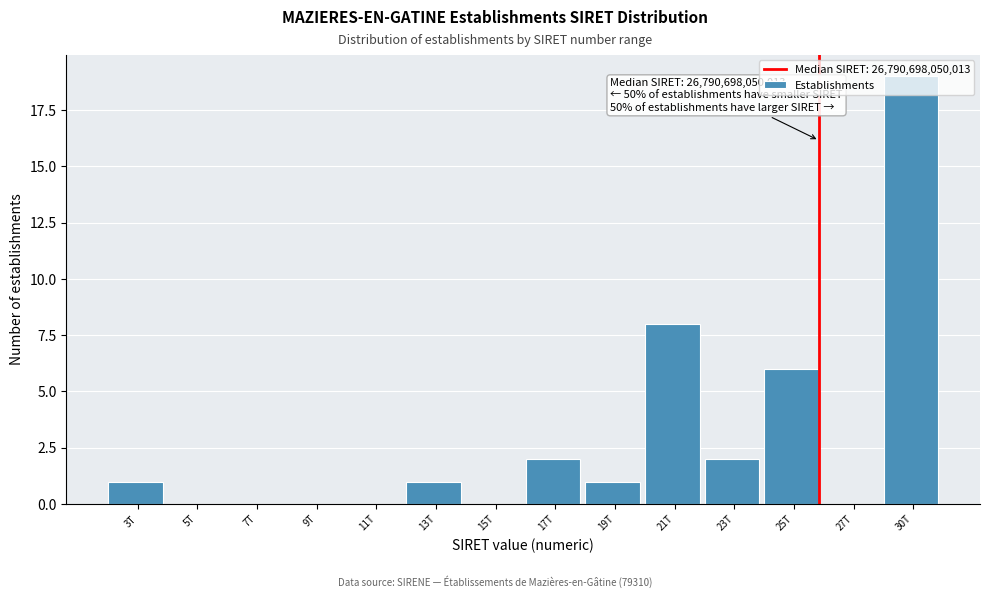

Which category has the highest value across all series?

30T